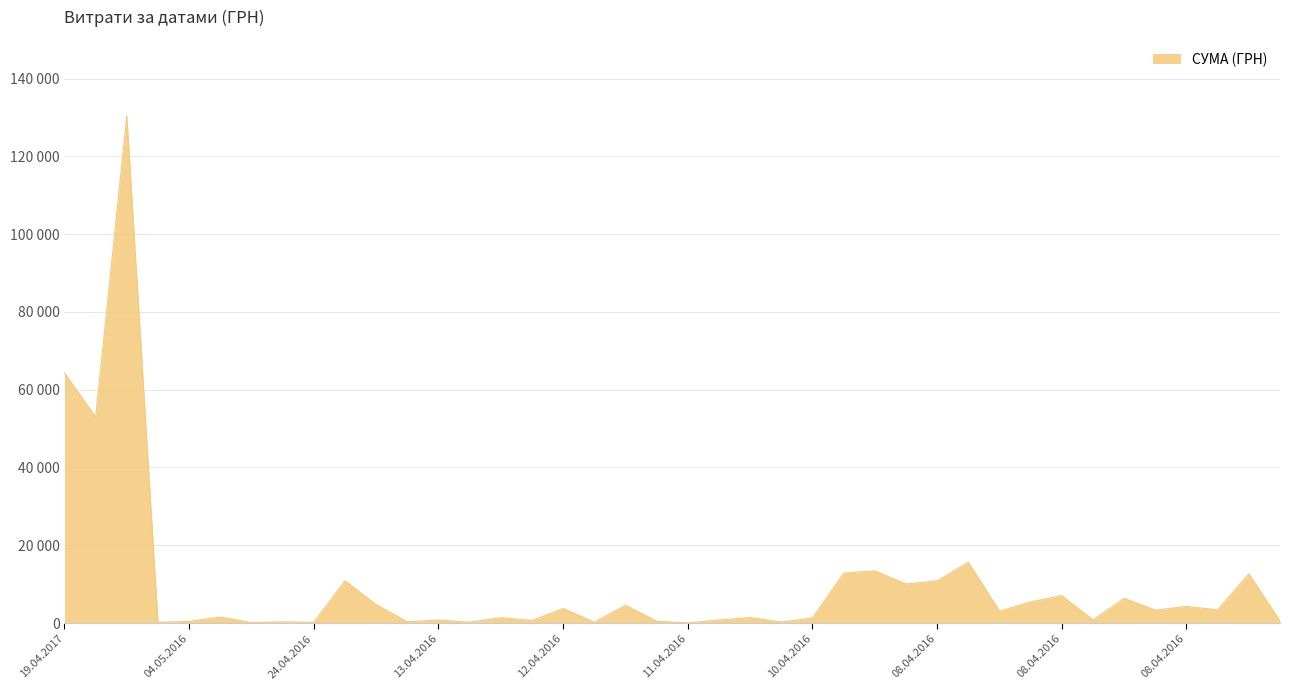

Does the chart have visible grid lines?

Yes